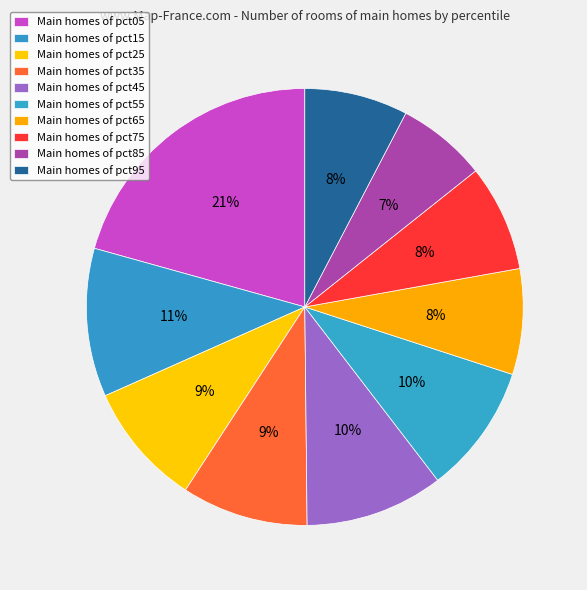

Count the number of slices in the pie.

10